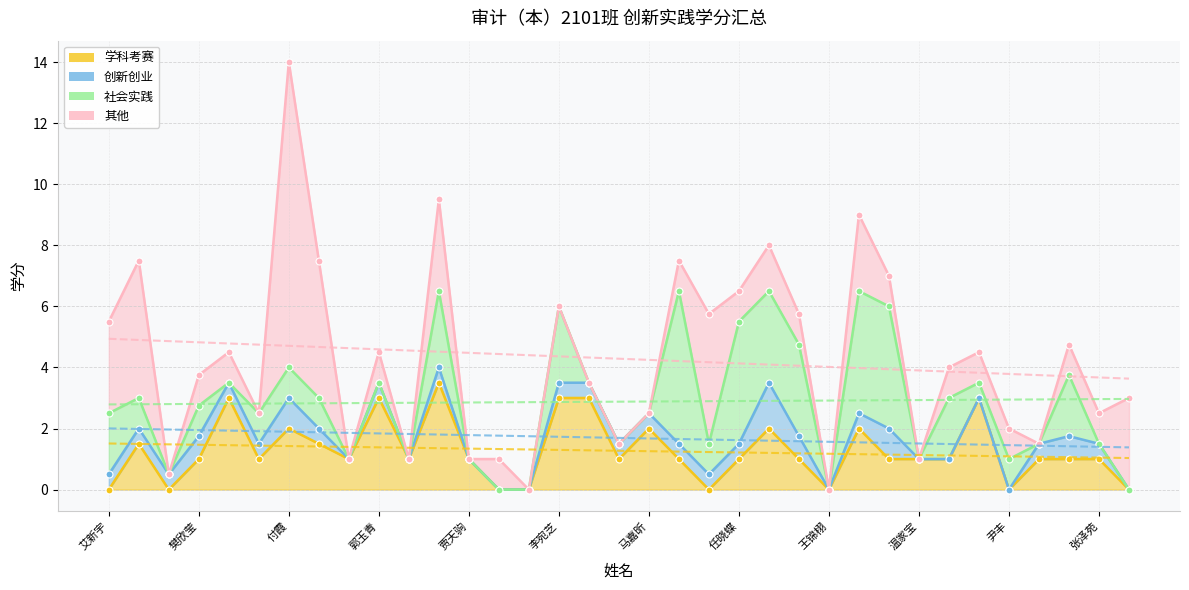

What is the value of the 学科考赛 point at the 28th from the left?

1.0